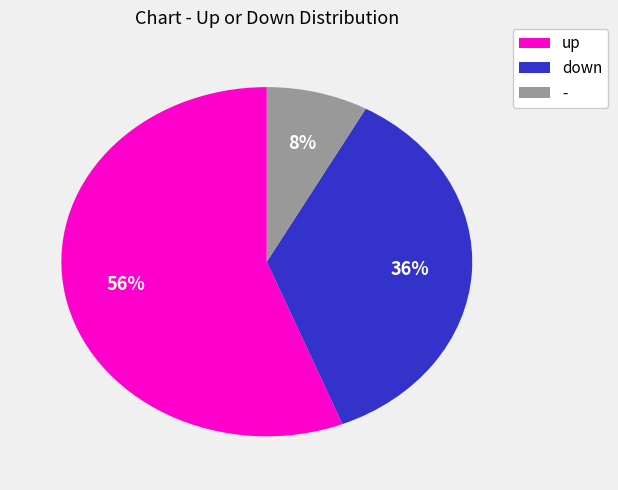

To the nearest percent, what percentage of the pie is up?

56%